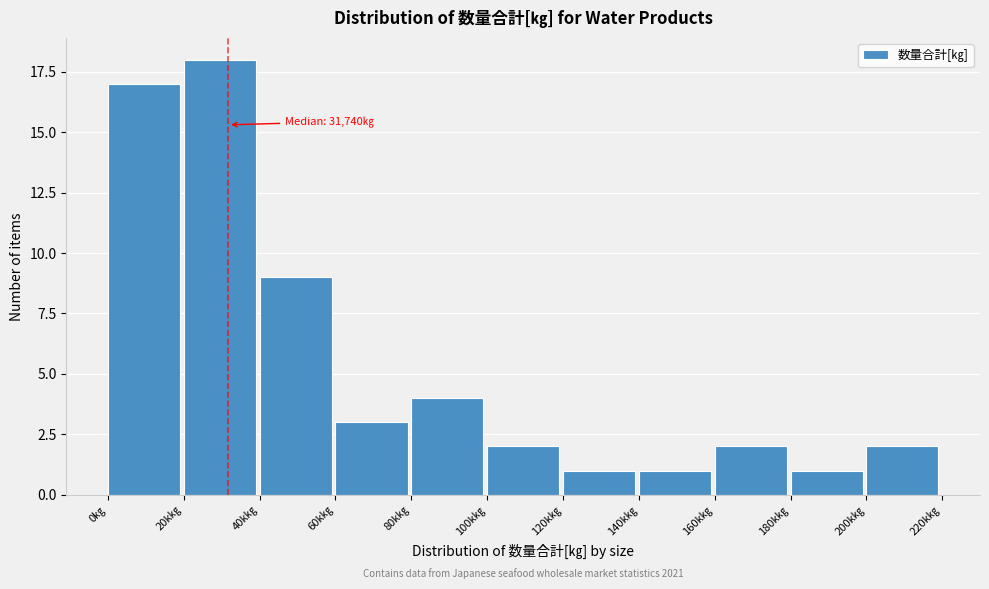

Reading left to right, transcribe all the data shown in this chart.

17	18	9	3	4	2	1	1	2	1	2